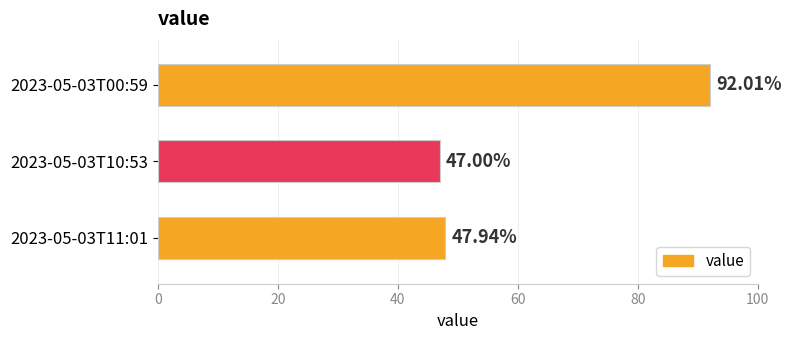

List the labels in order of value, smallest first.

2023-05-03T10:53, 2023-05-03T11:01, 2023-05-03T00:59